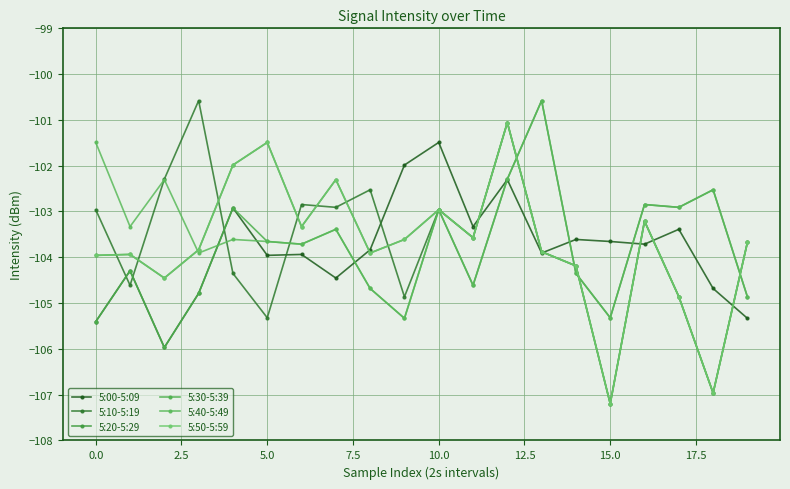

How many data points does each series have?

20